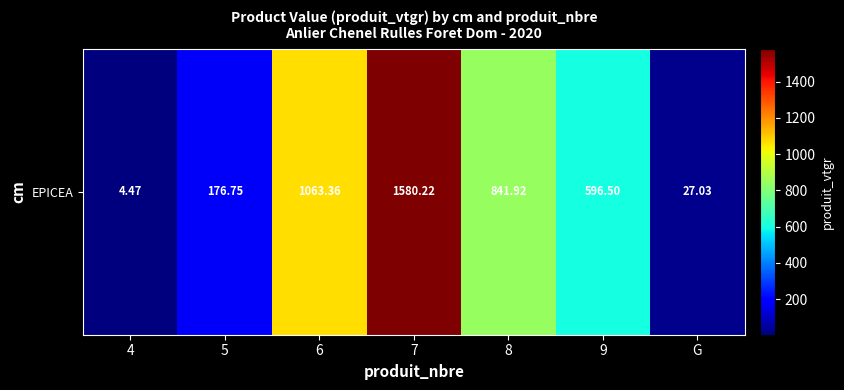

At which label is the value closest to 792?

8